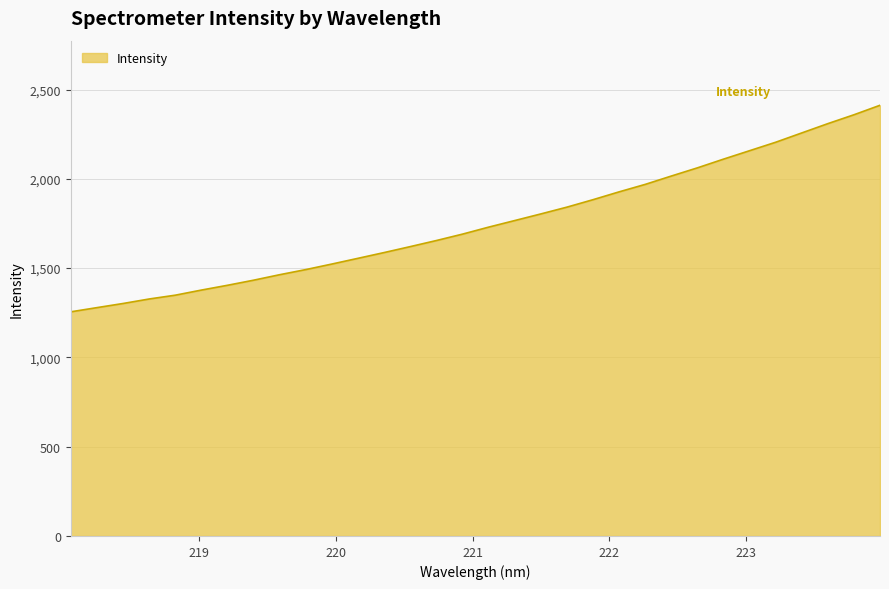

Reading left to right, transcribe all the data shown in this chart.

1255.1	1278.6	1301.7	1327.0	1348.3	1376.9	1403.8	1432.3	1463.1	1491.8	1522.9	1554.9	1587.2	1620.5	1654.5	1690.3	1729.4	1766.3	1803.4	1841.4	1883.2	1927.0	1968.8	2015.5	2061.4	2110.2	2157.4	2204.7	2256.9	2308.9	2358.5	2411.7